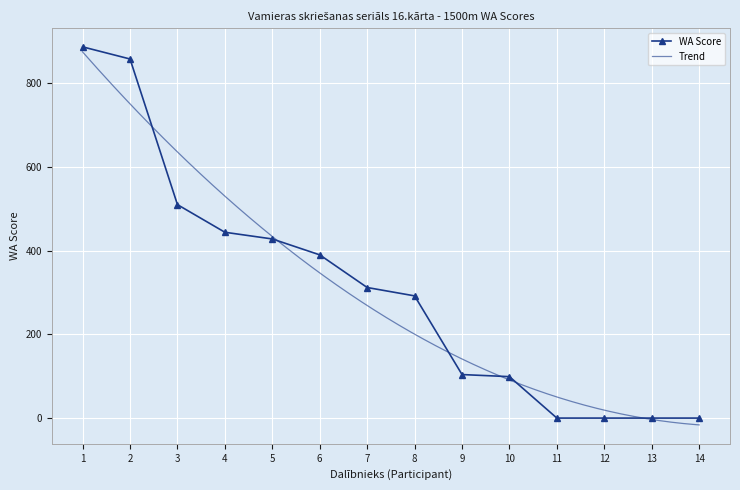

The value of WA Score at 9 is 104. True or false?

True